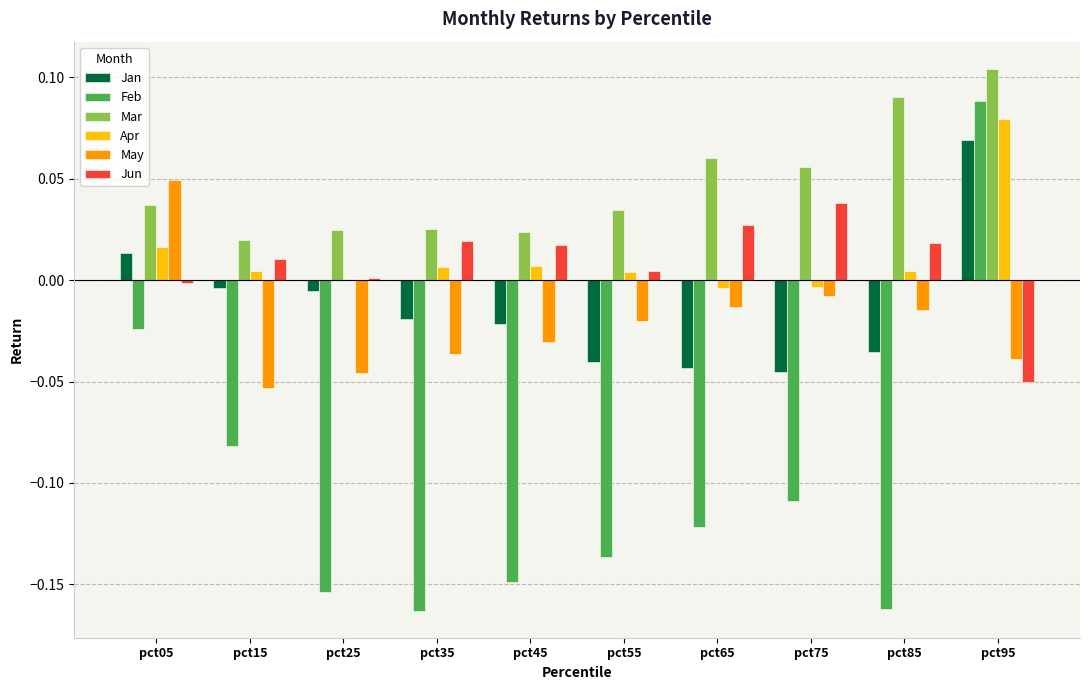

The value of Jun at pct85 is 0.0. True or false?

True